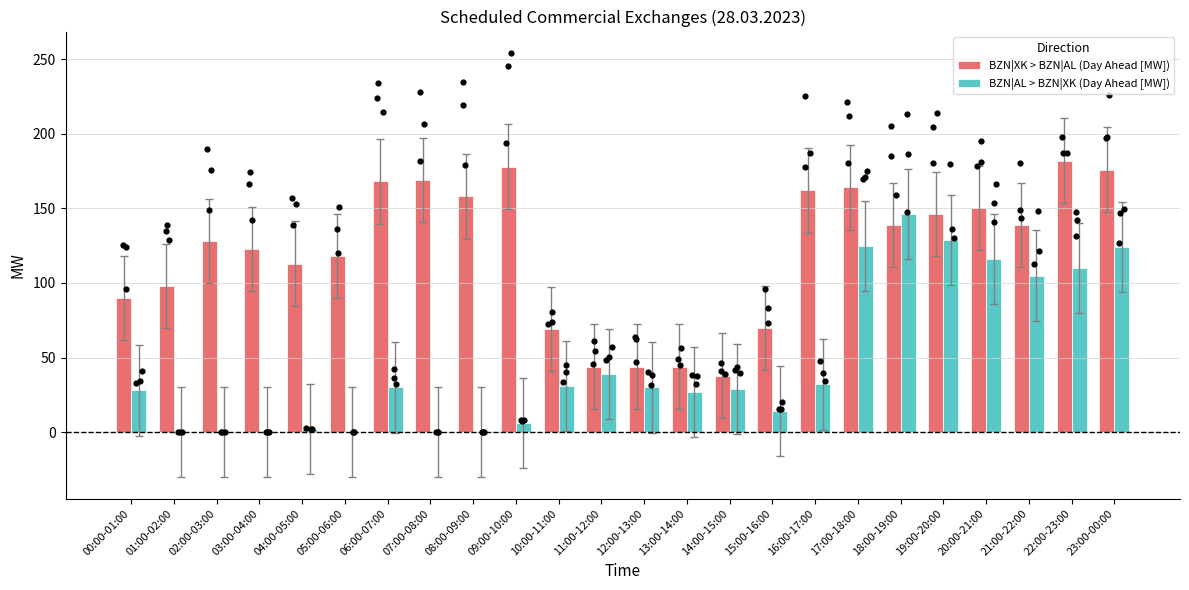

Which series has the largest total across all categories?

BZN|XK > BZN|AL (Day Ahead [MW])